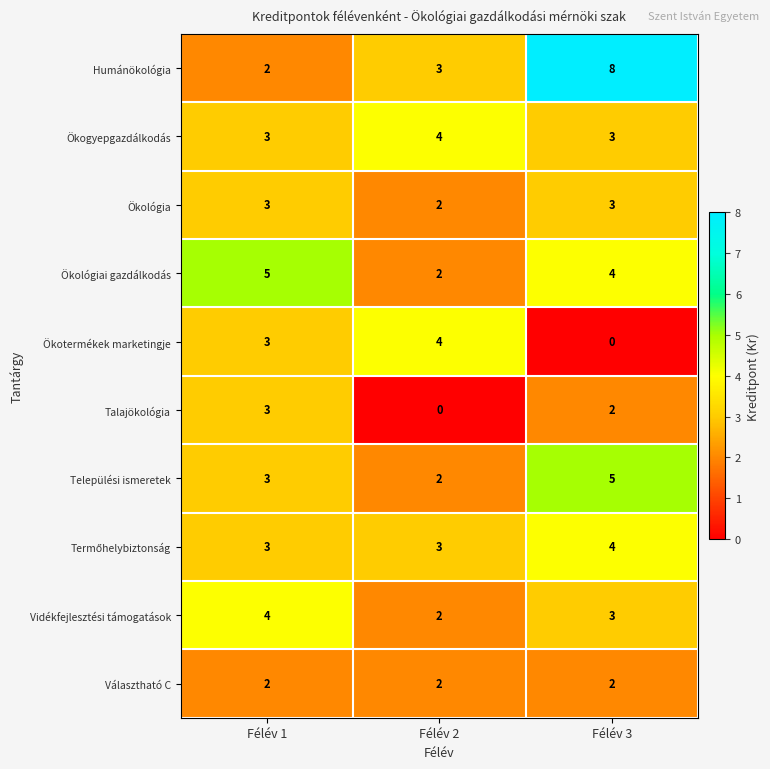

Which category has the highest value in the Ökológiai gazdálkodás series?

Félév 1